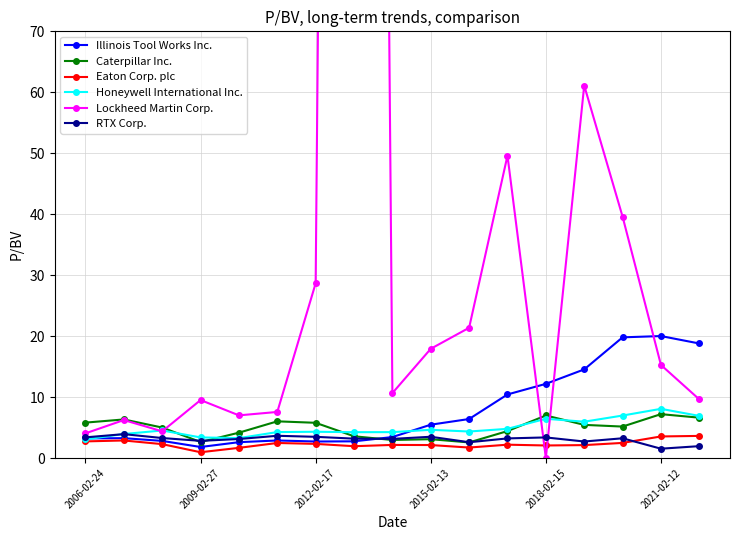

At how many categories does at least one series exceed 289?

1